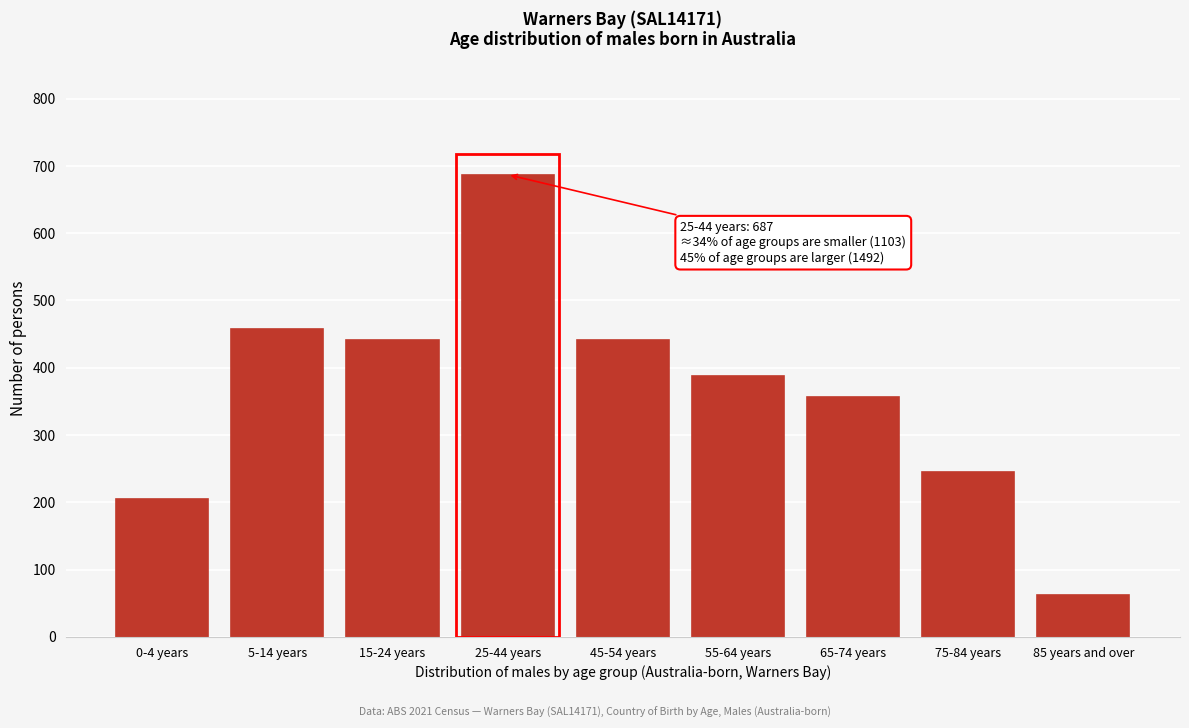

Reading right to left, transcribe all the data shown in this chart.

62	245	357	387	441	687	441	457	205